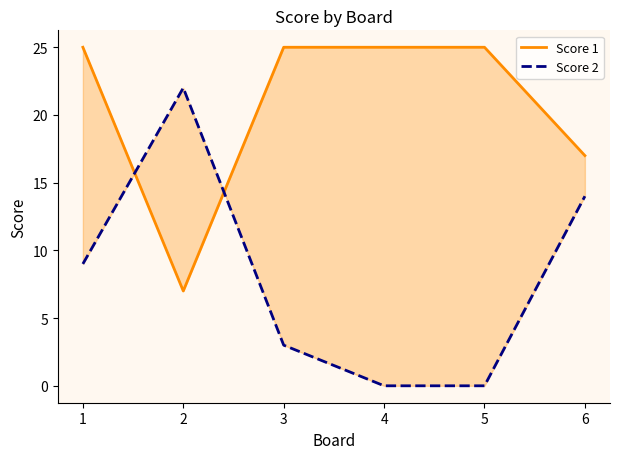

What is the highest value of the Score 1 series?

25